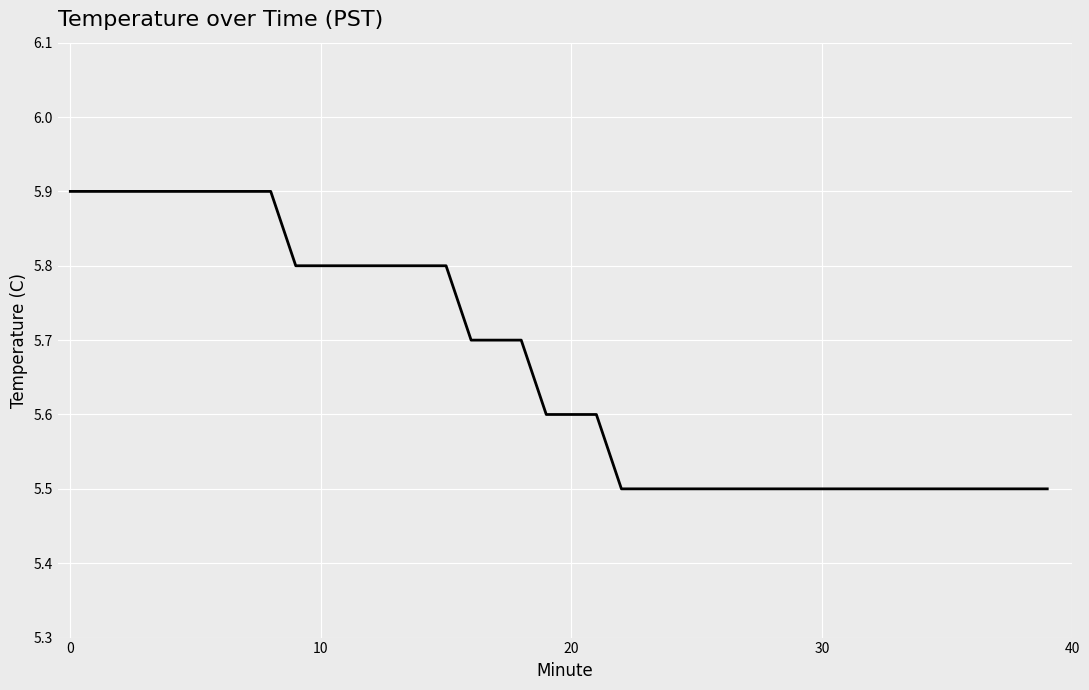

What is the greatest value displayed?

5.9